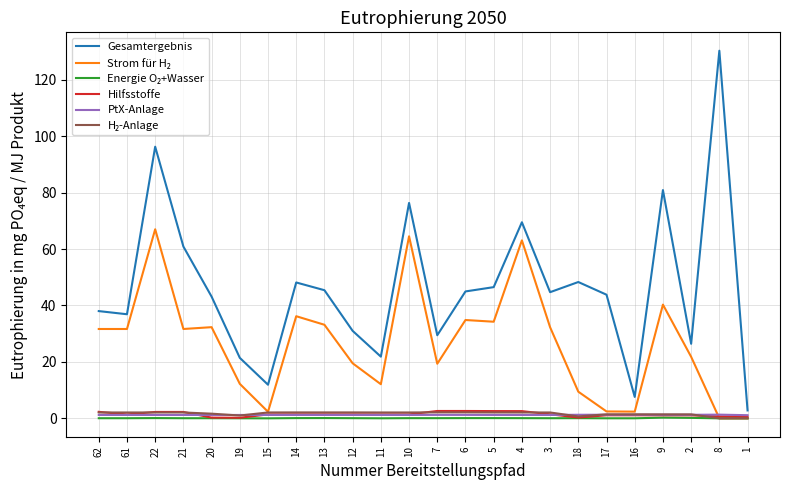

What is the difference between the highest and lowest values at 5?

46.4